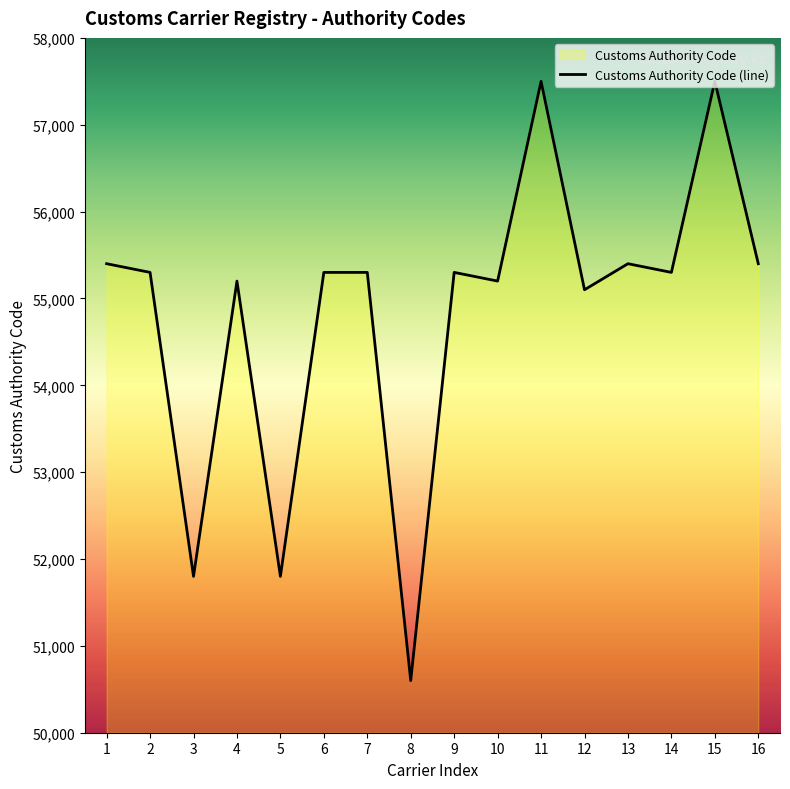

The chart shows a value of 57500 at 15. True or false?

True